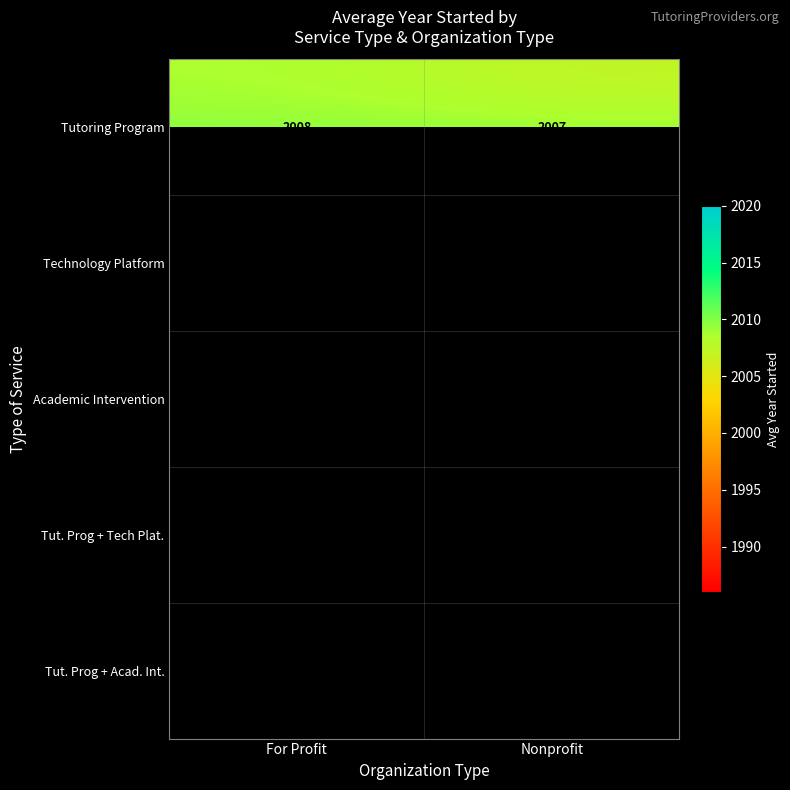

Is it true that Tutoring Program equals 2620.8 at For Profit?

False